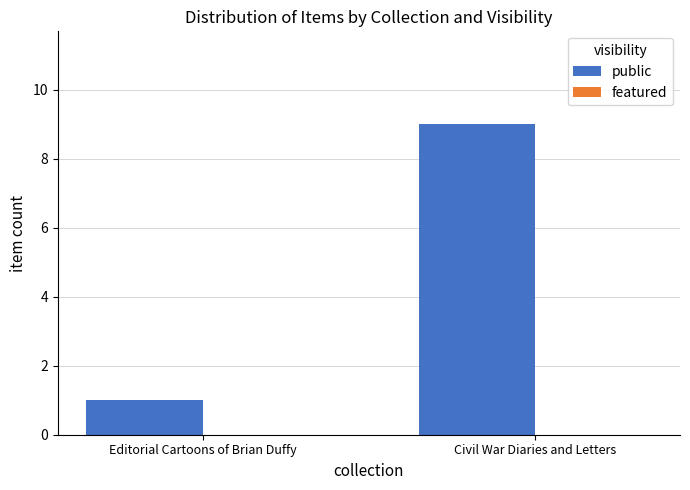

List the labels in order of value, smallest first.

Editorial Cartoons of Brian Duffy, Civil War Diaries and Letters